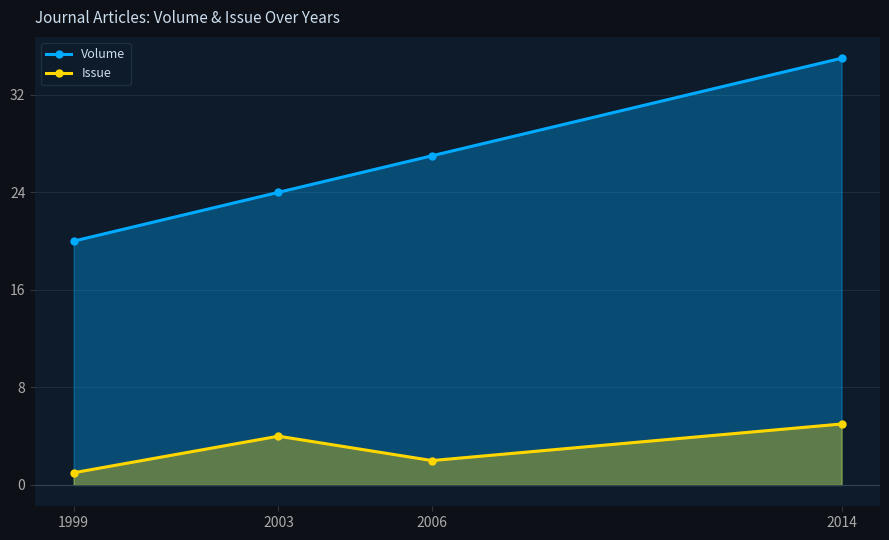

Between 2014 and 2003, which is larger?

2014